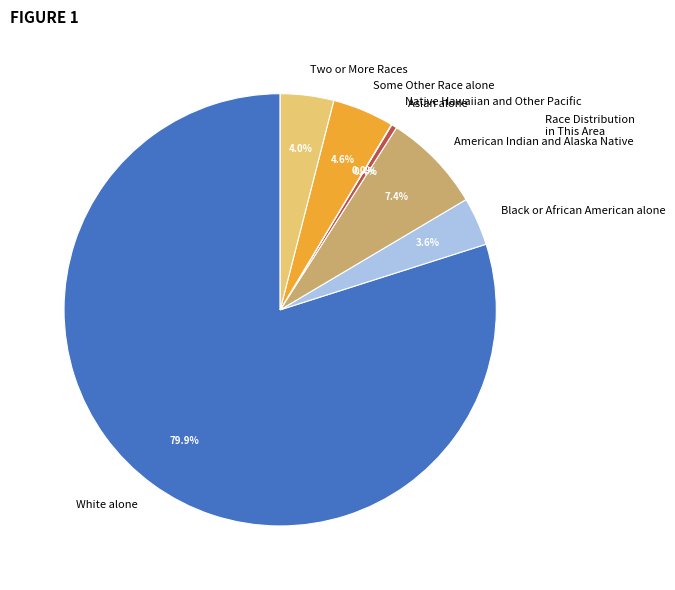

Between Asian alone and Black or African American alone, which is larger?

Black or African American alone